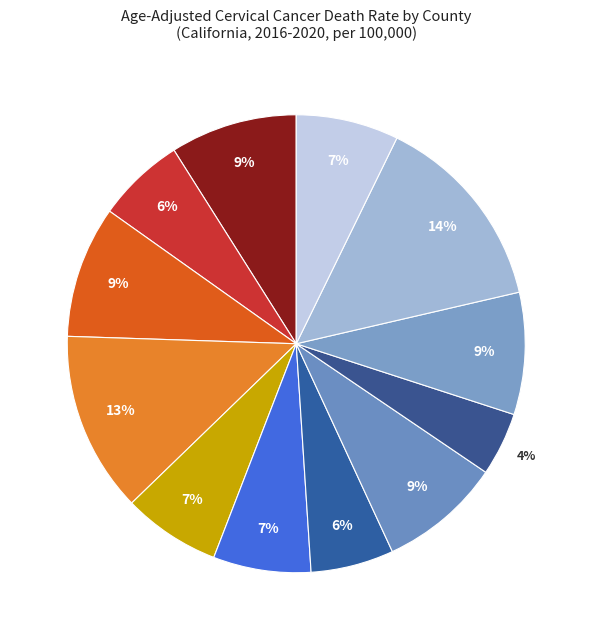

Count the number of slices in the pie.

12